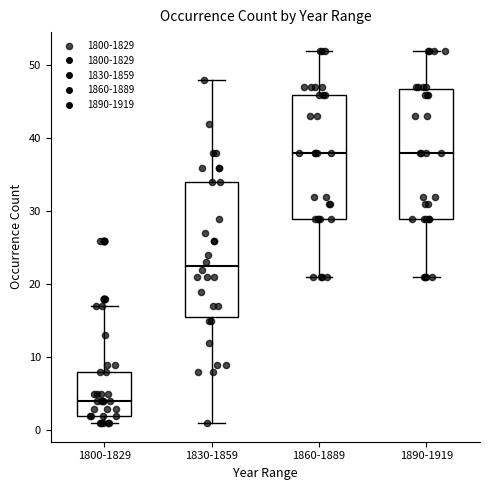

Reading left to right, read every box against the y-axis: the position of its median line, the range the box covers, and the ends of its whiskers. The values are not printed on the chart, so give them approximately, as read against the axis.

1800-1829: median 4, box 2 to 8, whiskers 1 to 17
1830-1859: median 23, box 16 to 34, whiskers 1 to 48
1860-1889: median 38, box 29 to 46, whiskers 21 to 52
1890-1919: median 38, box 29 to 47, whiskers 21 to 52